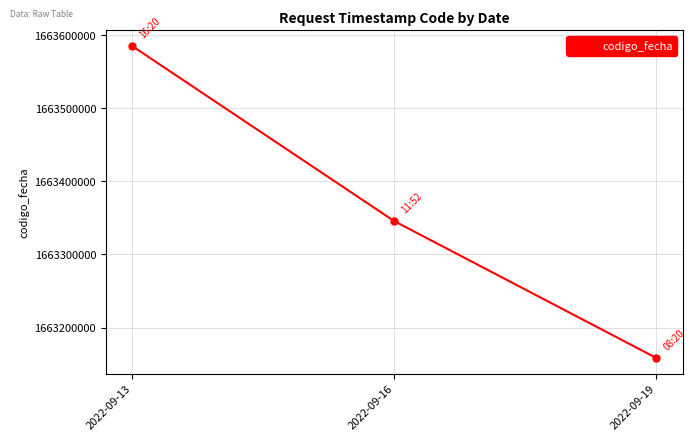

What is the ratio of the value at 2022-09-16 to the value at 2022-09-19?

1.0